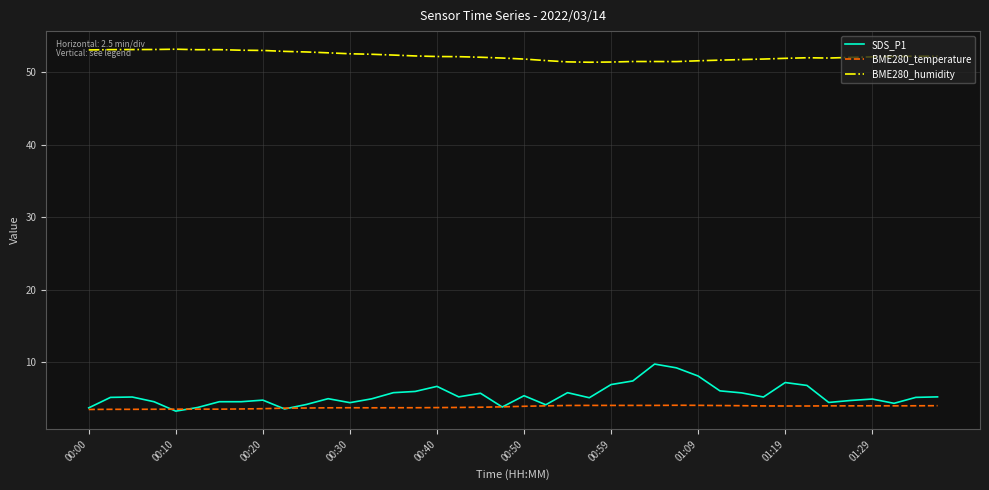

True or false: BME280_humidity and BME280_temperature intersect in this chart.

False